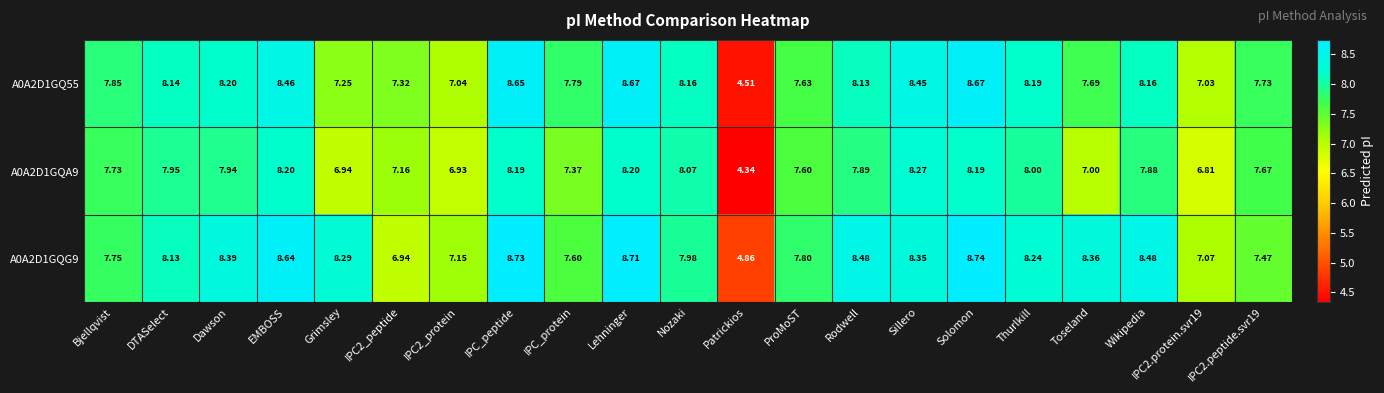

At how many categories does at least one series exceed 4?

21